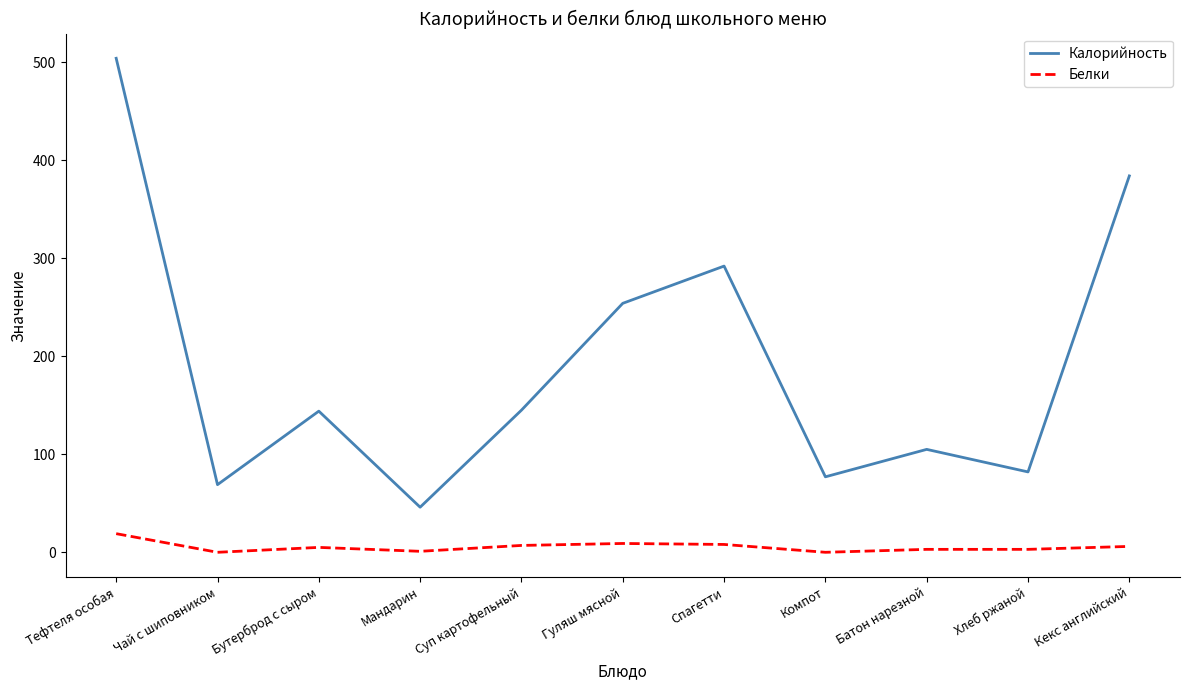

Which series has the largest range (max minus min)?

Калорийность